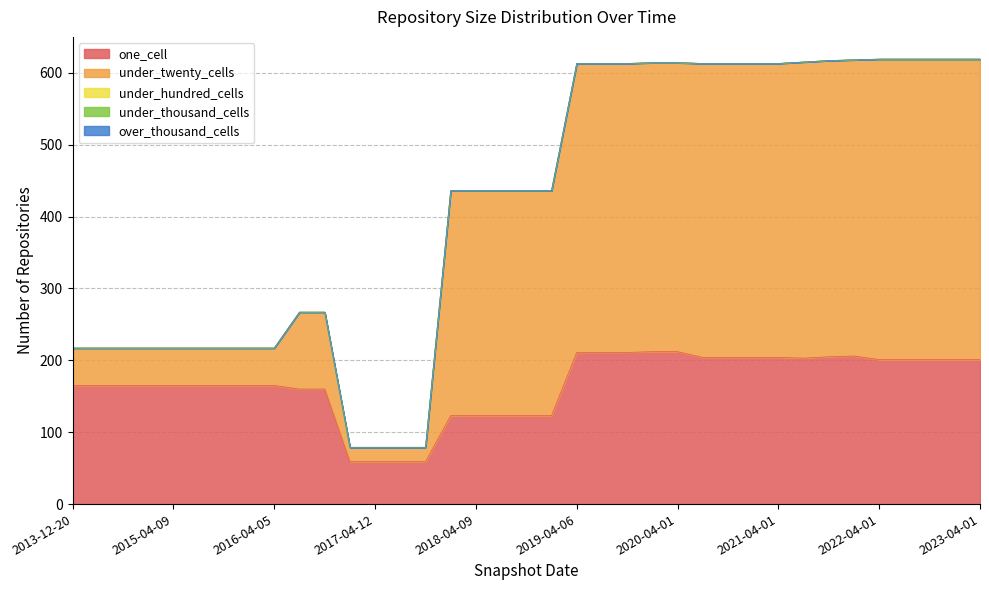

Reading left to right, extract all data points from this chart.

one_cell: 2013-12-20=165	2014-03-28=165	2014-09-08=165	2015-01-19=165	2015-04-09=165	2015-07-03=165	2015-10-01=165	2016-01-04=165	2016-04-05=165	2016-07-04=160	2016-10-07=160	2016-12-27=59	2017-04-12=59	2017-07-24=59	2017-10-12=59	2017-12-22=123	2018-04-09=123	2018-07-11=123	2018-09-28=123	2019-01-01=123	2019-04-06=211	2019-07-01=211	2019-10-09=211	2020-01-01=212	2020-04-01=212	2020-07-01=204	2020-10-01=204	2021-01-01=204	2021-04-01=204	2021-07-01=203	2021-10-01=205	2022-01-01=206	2022-04-01=201	2022-07-01=201	2022-10-01=201	2023-01-01=201	2023-04-01=201
under_twenty_cells: 2013-12-20=52	2014-03-28=52	2014-09-08=52	2015-01-19=52	2015-04-09=52	2015-07-03=52	2015-10-01=52	2016-01-04=52	2016-04-05=52	2016-07-04=107	2016-10-07=107	2016-12-27=20	2017-04-12=20	2017-07-24=20	2017-10-12=20	2017-12-22=313	2018-04-09=313	2018-07-11=313	2018-09-28=313	2019-01-01=313	2019-04-06=402	2019-07-01=402	2019-10-09=402	2020-01-01=402	2020-04-01=402	2020-07-01=409	2020-10-01=409	2021-01-01=409	2021-04-01=409	2021-07-01=412	2021-10-01=412	2022-01-01=412	2022-04-01=418	2022-07-01=418	2022-10-01=418	2023-01-01=418	2023-04-01=418
under_hundred_cells: 2013-12-20=0	2014-03-28=0	2014-09-08=0	2015-01-19=0	2015-04-09=0	2015-07-03=0	2015-10-01=0	2016-01-04=0	2016-04-05=0	2016-07-04=0	2016-10-07=0	2016-12-27=0	2017-04-12=0	2017-07-24=0	2017-10-12=0	2017-12-22=0	2018-04-09=0	2018-07-11=0	2018-09-28=0	2019-01-01=0	2019-04-06=0	2019-07-01=0	2019-10-09=0	2020-01-01=0	2020-04-01=0	2020-07-01=0	2020-10-01=0	2021-01-01=0	2021-04-01=0	2021-07-01=0	2021-10-01=0	2022-01-01=0	2022-04-01=0	2022-07-01=0	2022-10-01=0	2023-01-01=0	2023-04-01=0
under_thousand_cells: 2013-12-20=0	2014-03-28=0	2014-09-08=0	2015-01-19=0	2015-04-09=0	2015-07-03=0	2015-10-01=0	2016-01-04=0	2016-04-05=0	2016-07-04=0	2016-10-07=0	2016-12-27=0	2017-04-12=0	2017-07-24=0	2017-10-12=0	2017-12-22=0	2018-04-09=0	2018-07-11=0	2018-09-28=0	2019-01-01=0	2019-04-06=0	2019-07-01=0	2019-10-09=0	2020-01-01=0	2020-04-01=0	2020-07-01=0	2020-10-01=0	2021-01-01=0	2021-04-01=0	2021-07-01=0	2021-10-01=0	2022-01-01=0	2022-04-01=0	2022-07-01=0	2022-10-01=0	2023-01-01=0	2023-04-01=0
over_thousand_cells: 2013-12-20=0	2014-03-28=0	2014-09-08=0	2015-01-19=0	2015-04-09=0	2015-07-03=0	2015-10-01=0	2016-01-04=0	2016-04-05=0	2016-07-04=0	2016-10-07=0	2016-12-27=0	2017-04-12=0	2017-07-24=0	2017-10-12=0	2017-12-22=0	2018-04-09=0	2018-07-11=0	2018-09-28=0	2019-01-01=0	2019-04-06=0	2019-07-01=0	2019-10-09=0	2020-01-01=0	2020-04-01=0	2020-07-01=0	2020-10-01=0	2021-01-01=0	2021-04-01=0	2021-07-01=0	2021-10-01=0	2022-01-01=0	2022-04-01=0	2022-07-01=0	2022-10-01=0	2023-01-01=0	2023-04-01=0